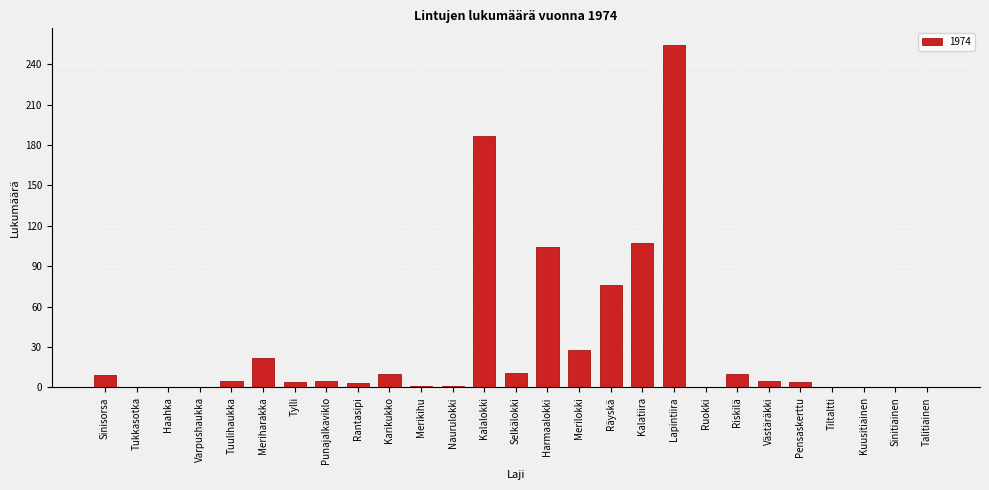

Which category has the highest value across all series?

Lapintiira